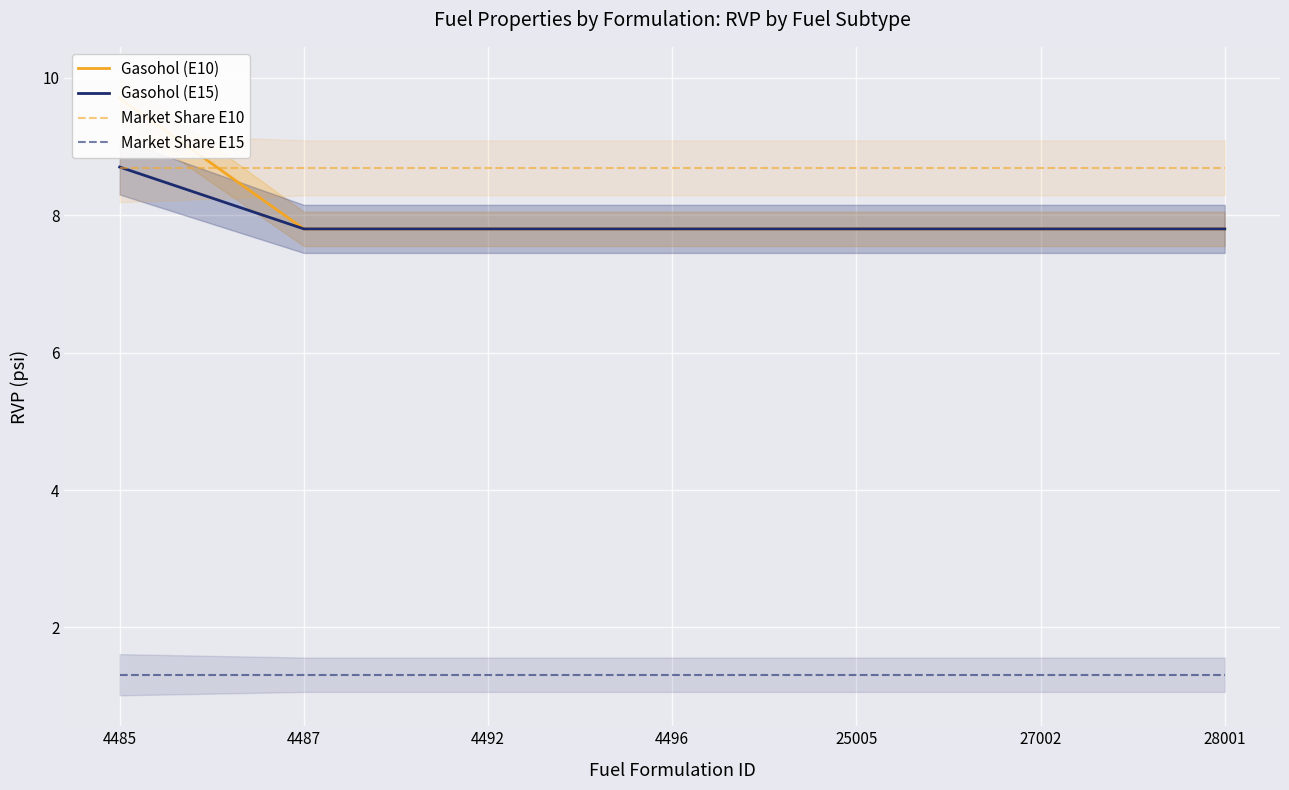

True or false: Market Share E15 and Market Share E10 cross at least once.

False